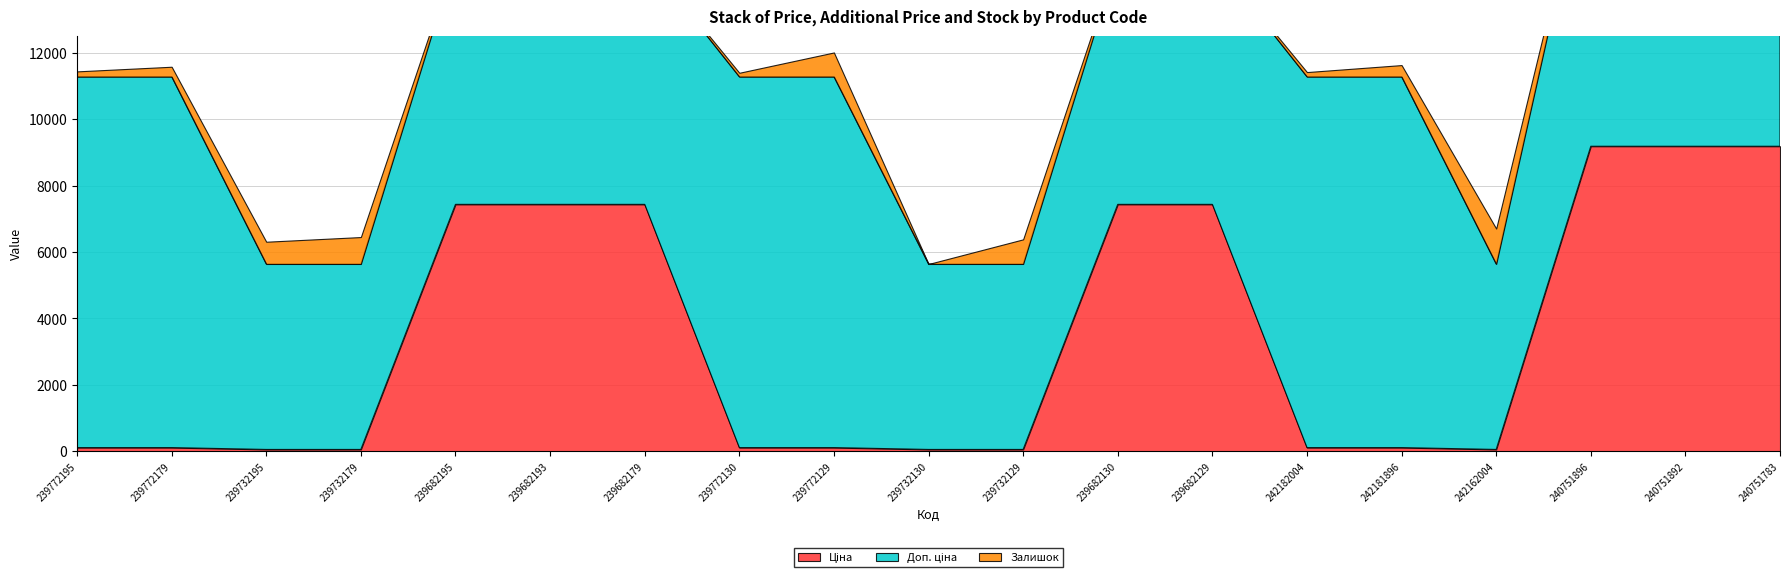

True or false: Залишок and Доп. ціна intersect in this chart.

False